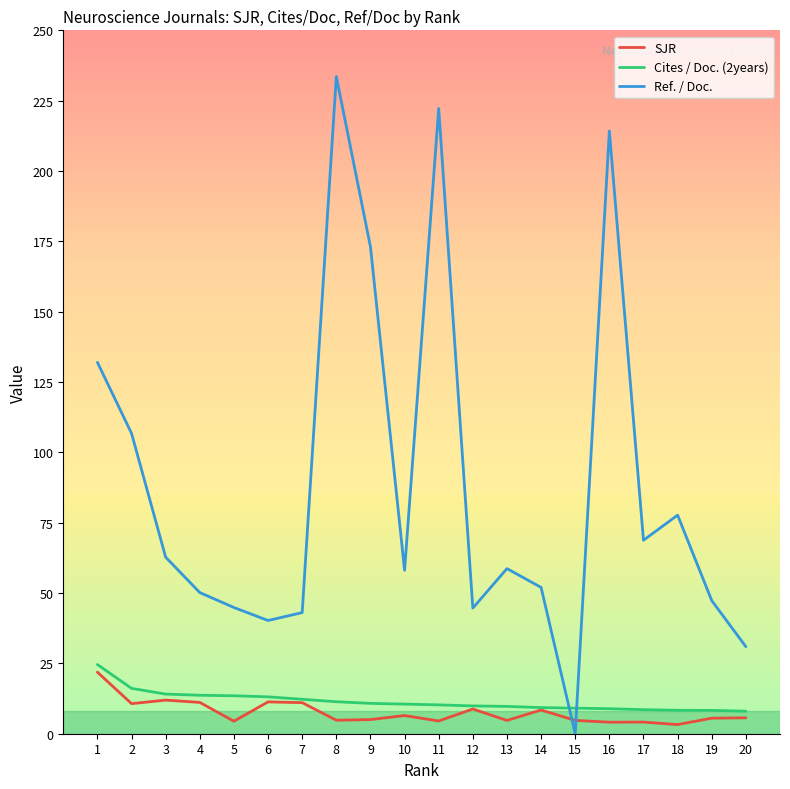

Where do Ref. / Doc. and Cites / Doc. (2years) first cross each other?

14 and 15